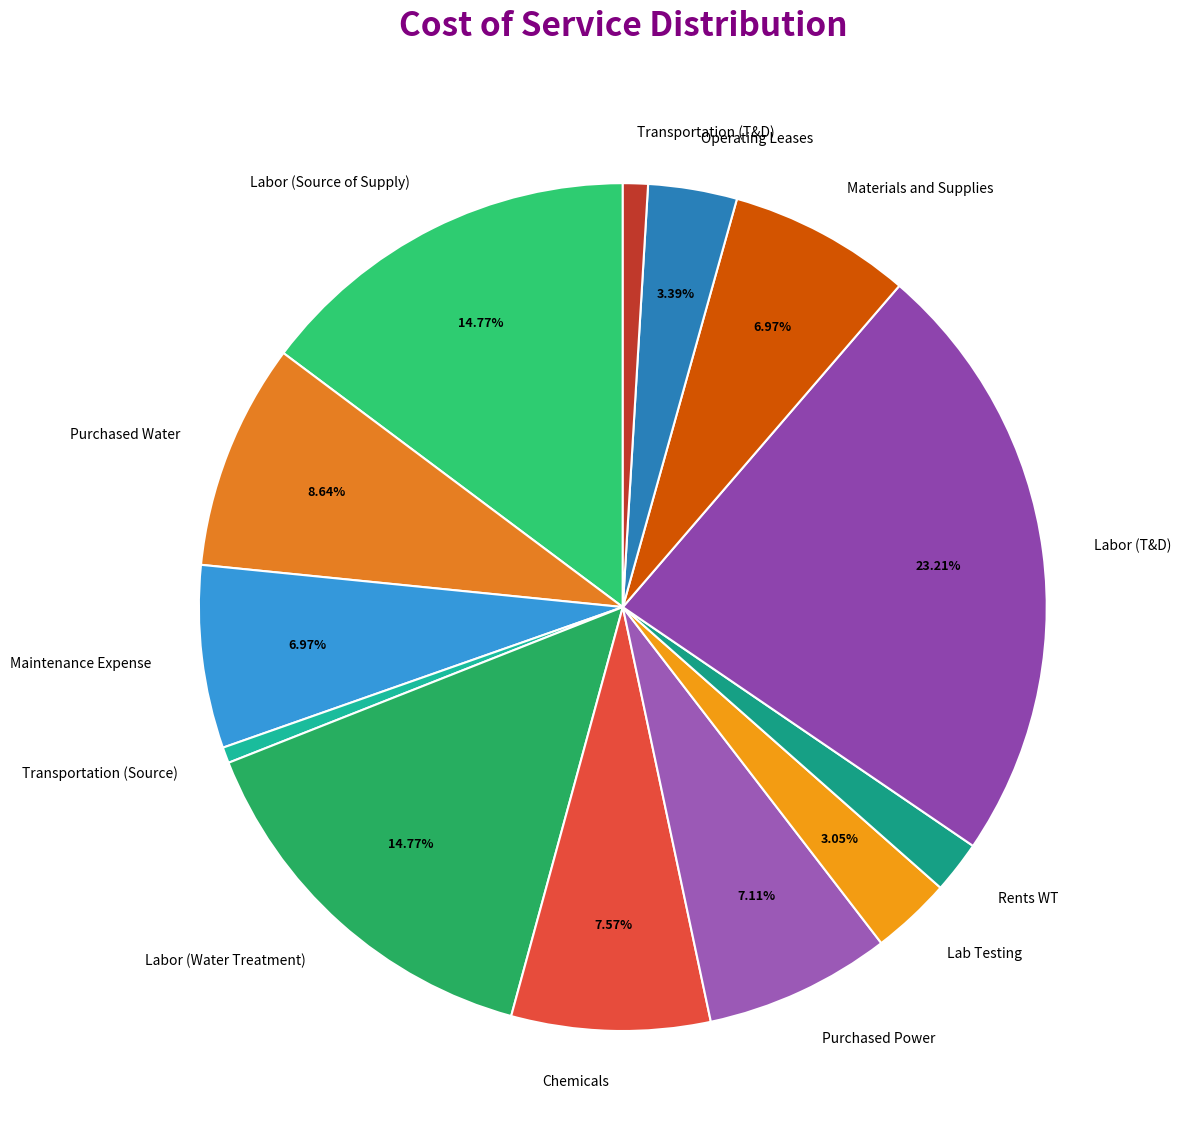

To the nearest percent, what portion does Labor (Water Treatment) represent?

15%